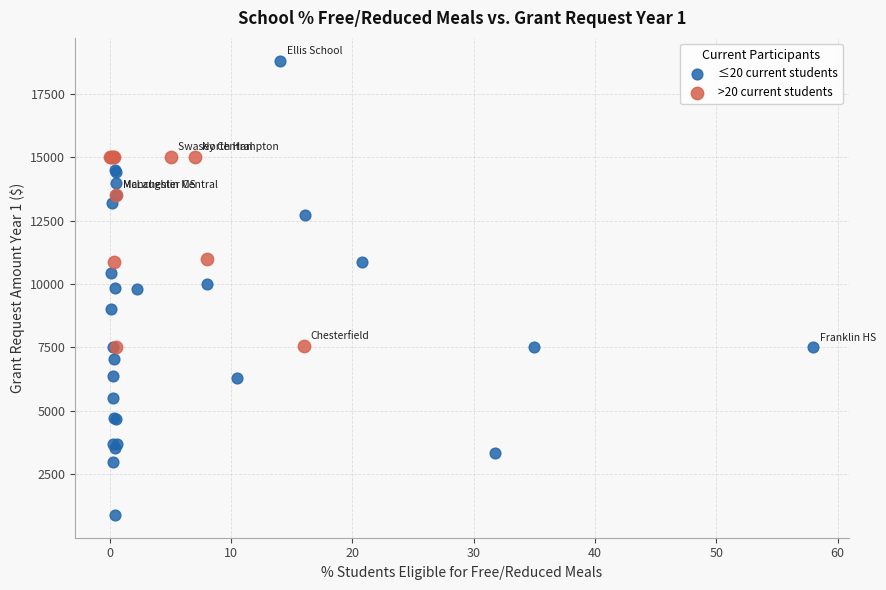

Which series contains the highest Y value?

≤20 current students